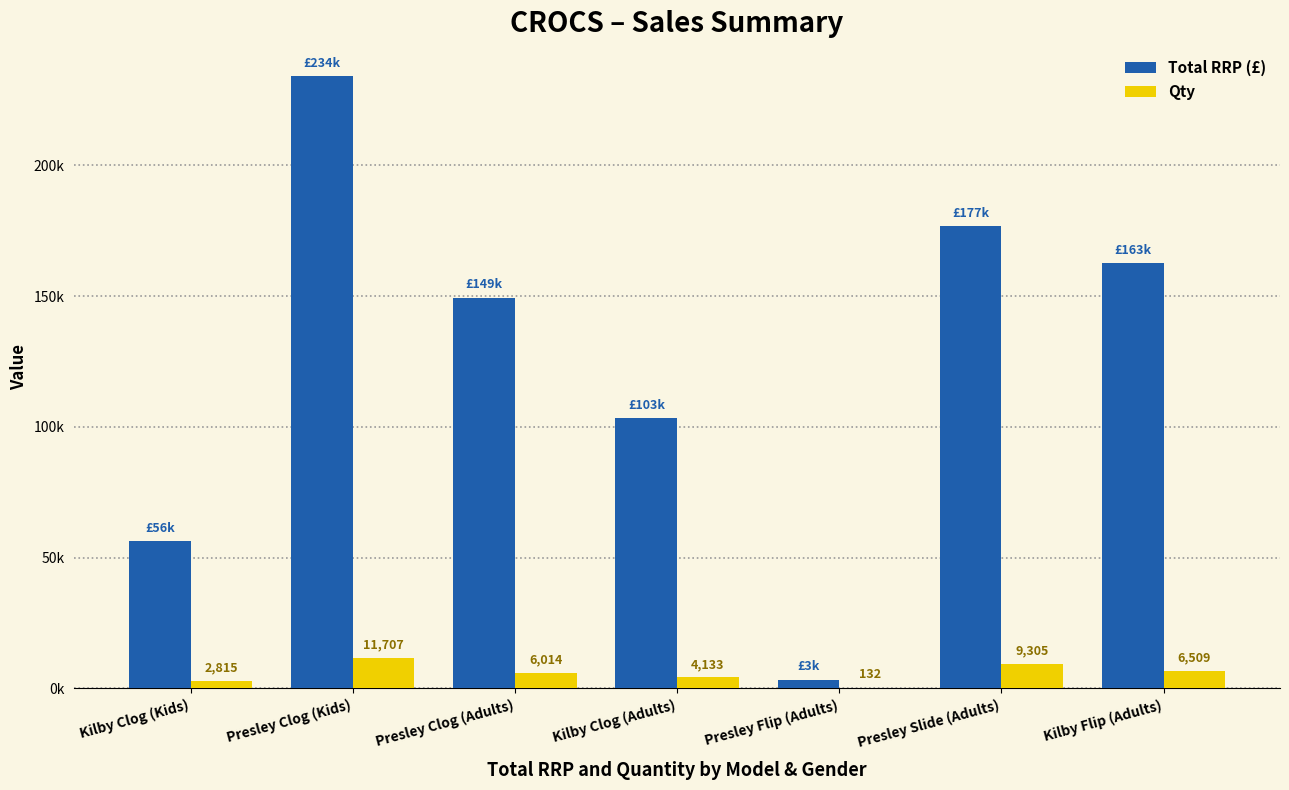

Which series has the largest total across all categories?

Total RRP (£)